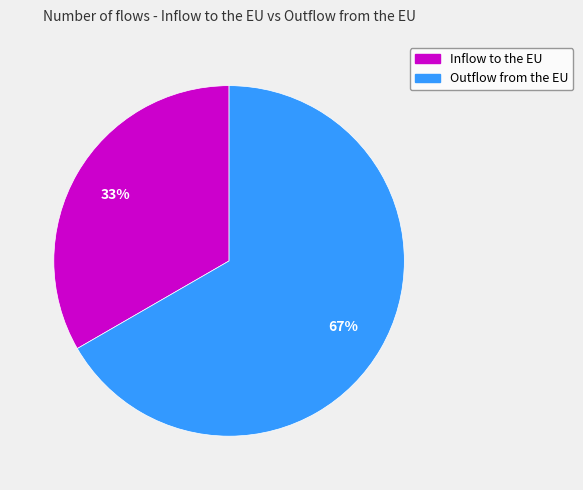

The Outflow from the EU slice represents 67% of the pie. True or false?

True